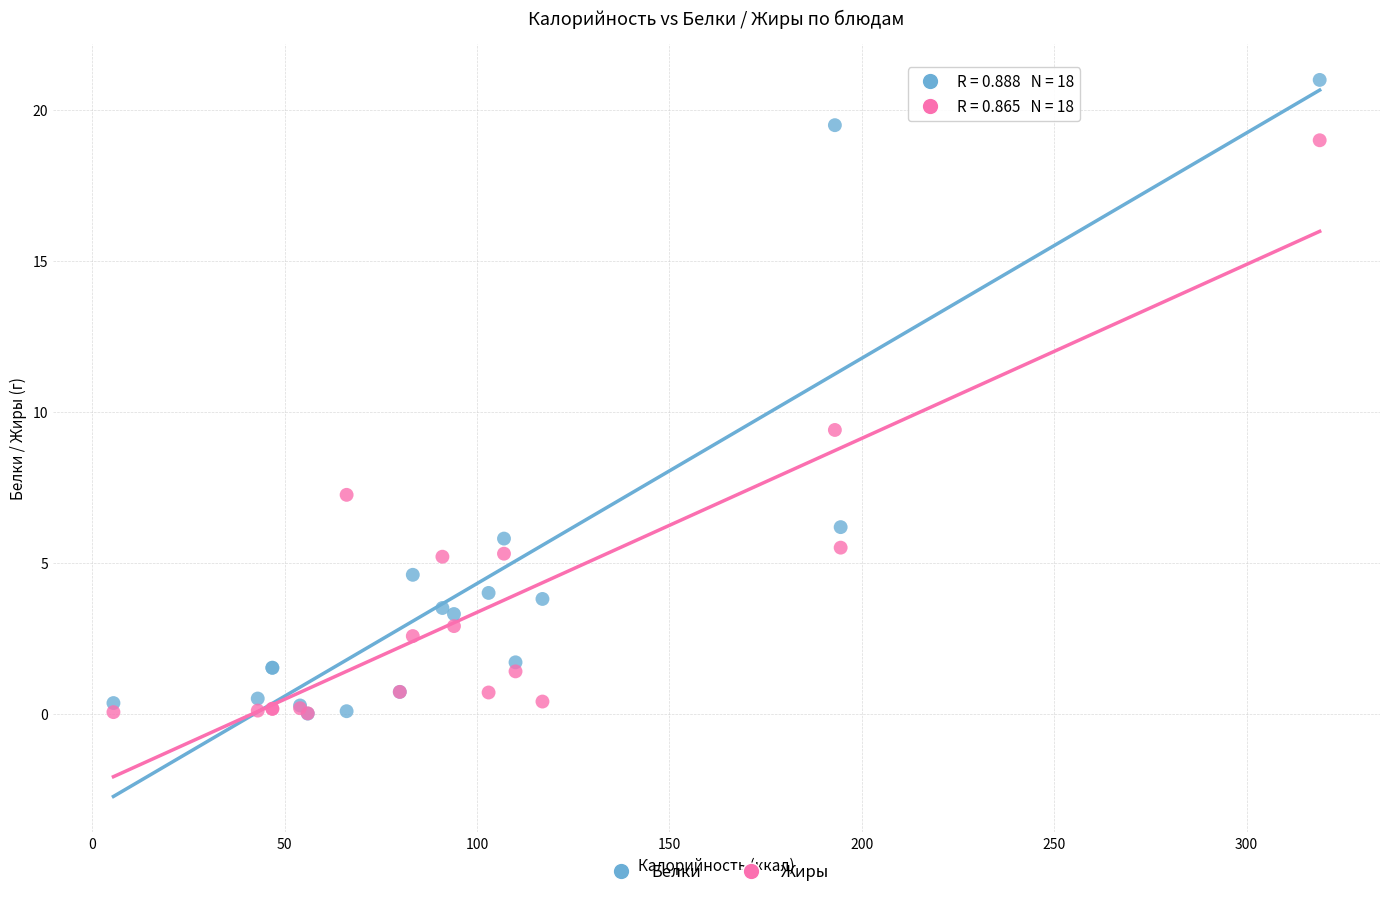

In the Белки series, what Y value is closest to 10?

6.2